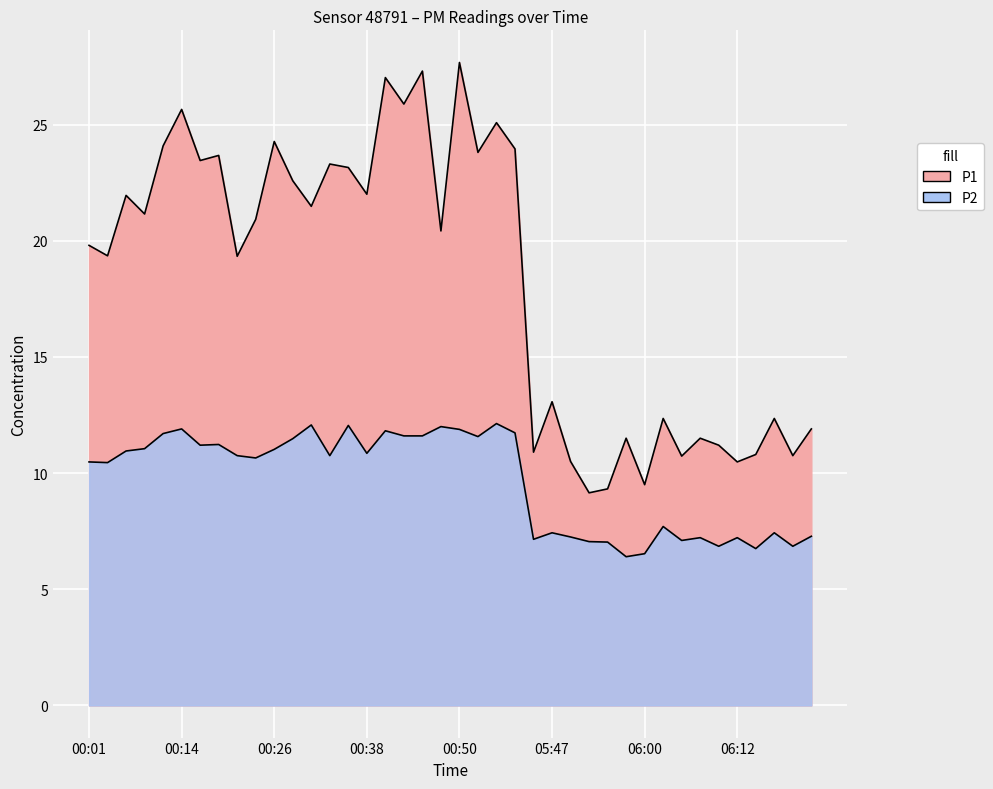

How many categories are shown in the chart?

40